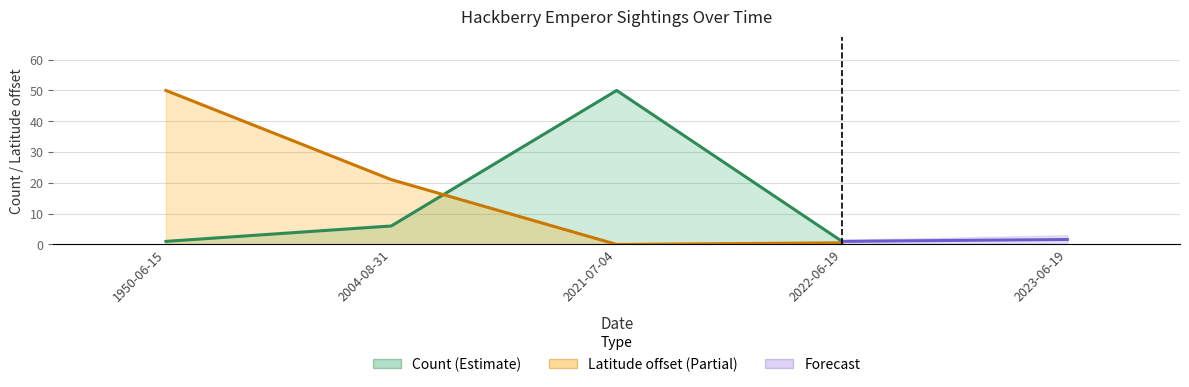

Which category has the lowest value in the Count series?

1950-06-15